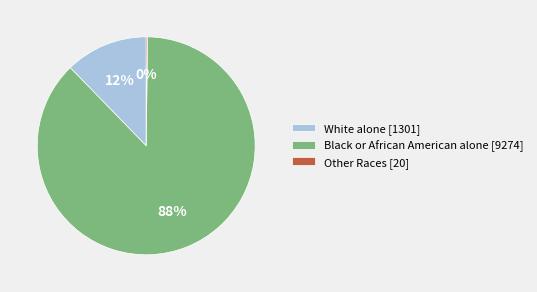

Between Black or African American alone [9274] and White alone [1301], which is larger?

Black or African American alone [9274]